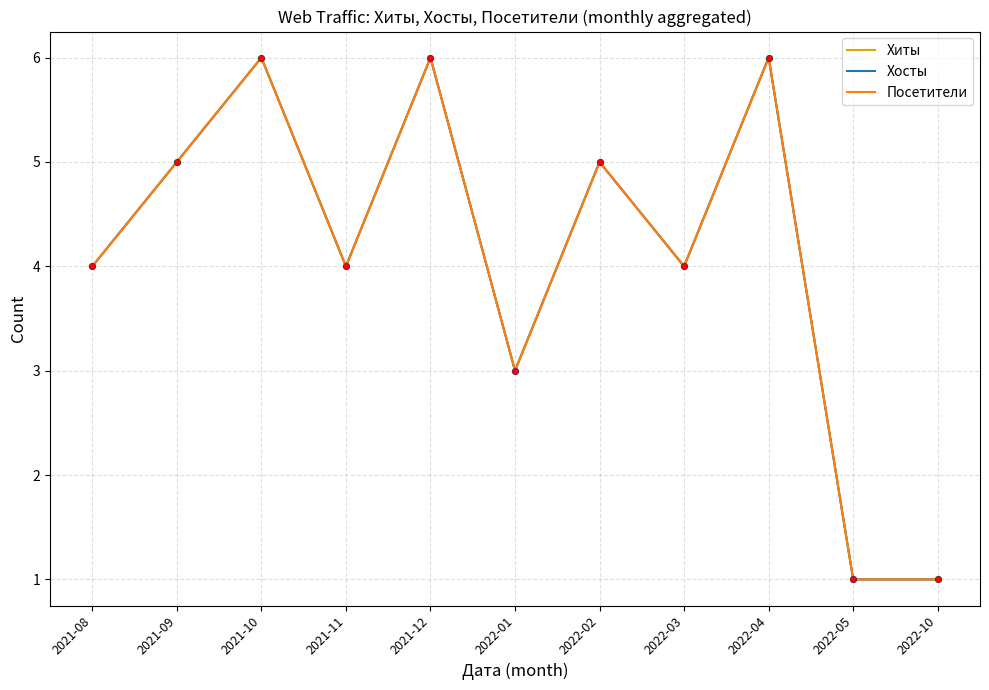

What are all the series names shown in the legend?

Хиты, Хосты, Посетители